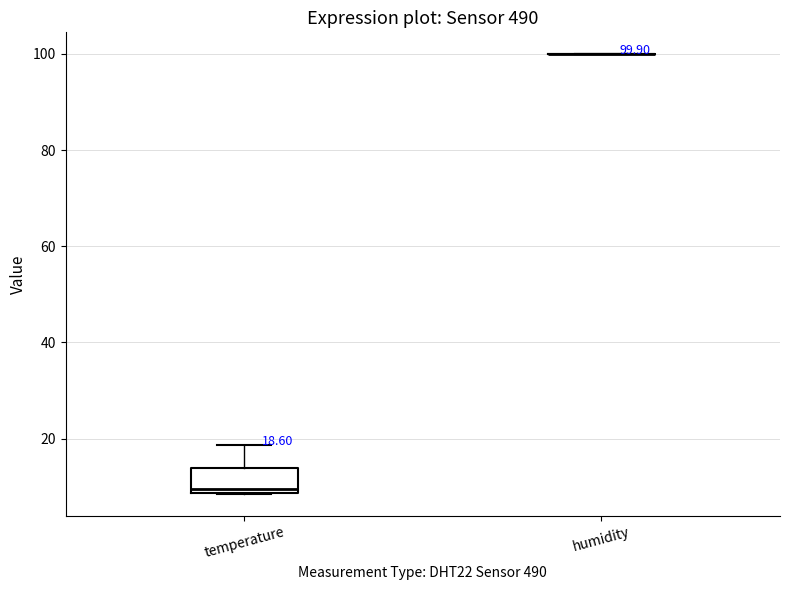

Which box is the tallest, from its lower edge to its upper edge?

temperature